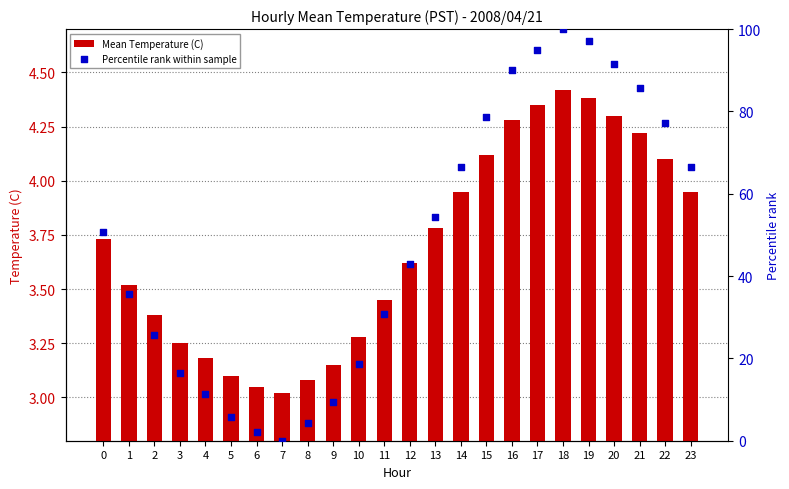

At how many categories does at least one series exceed 49?

12